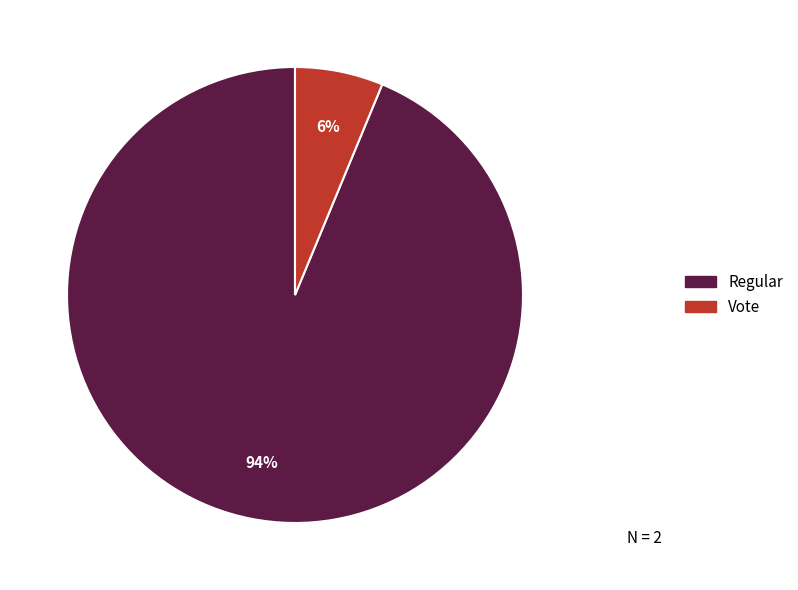

Does Regular account for over 50% of the chart?

Yes